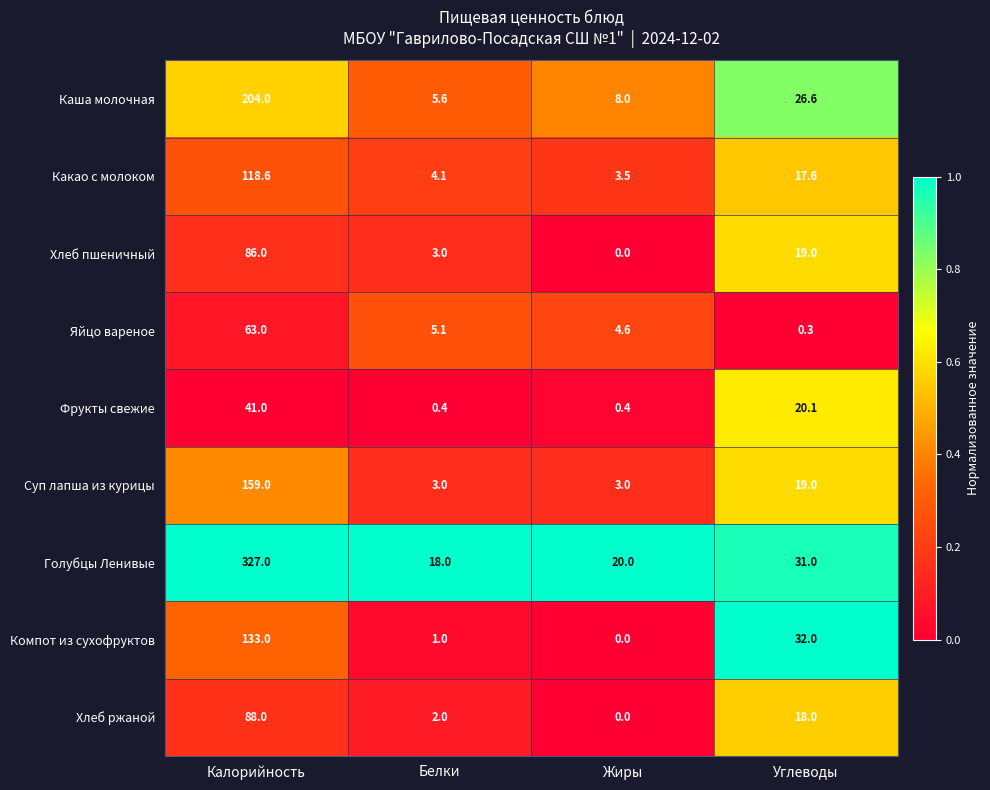

What is the average value of the Суп лапша из курицы series?

46.0